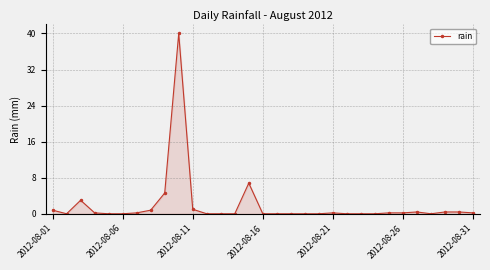

What is the greatest value displayed?

40.0